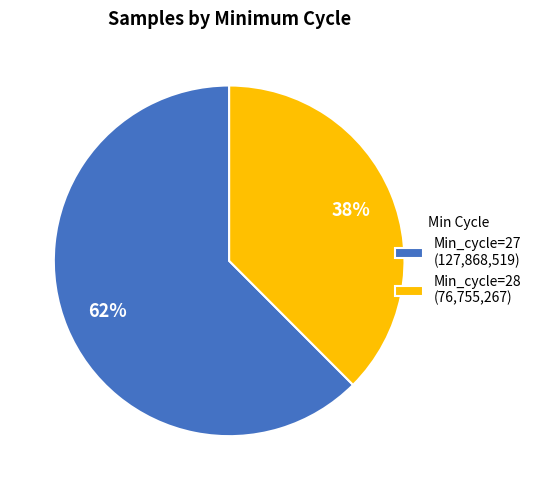

True or false: Min_cycle=28 (76,755,267) accounts for 38% of the total.

True